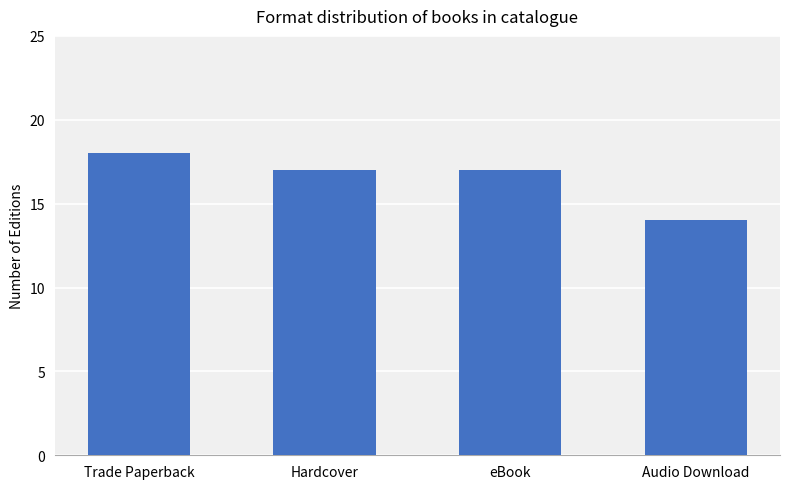

How many categories are shown in the chart?

4